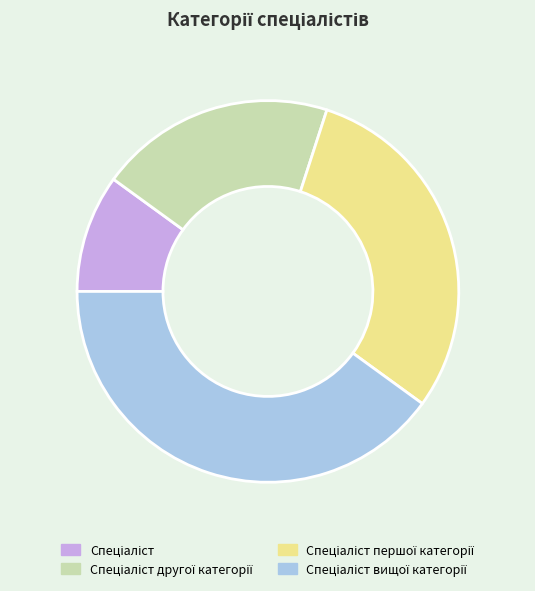

Is there a majority slice in this chart?

No